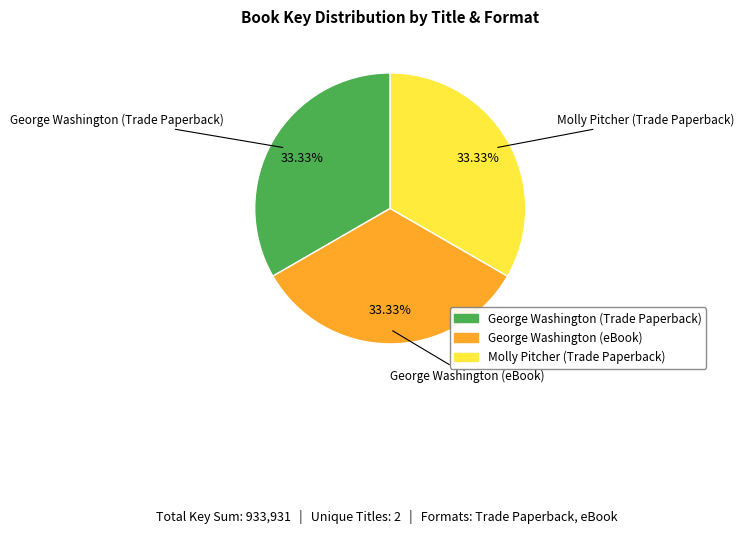

Do Molly Pitcher (Trade Paperback) and George Washington (Trade Paperback) together represent more than half of the pie?

Yes